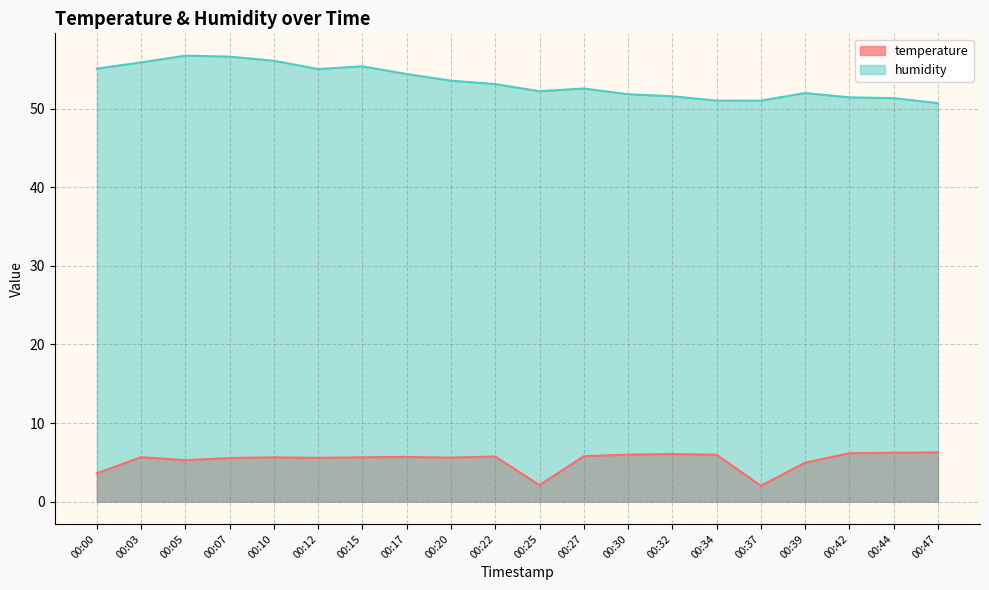

The humidity series shows 69.4 at 00:39. True or false?

False